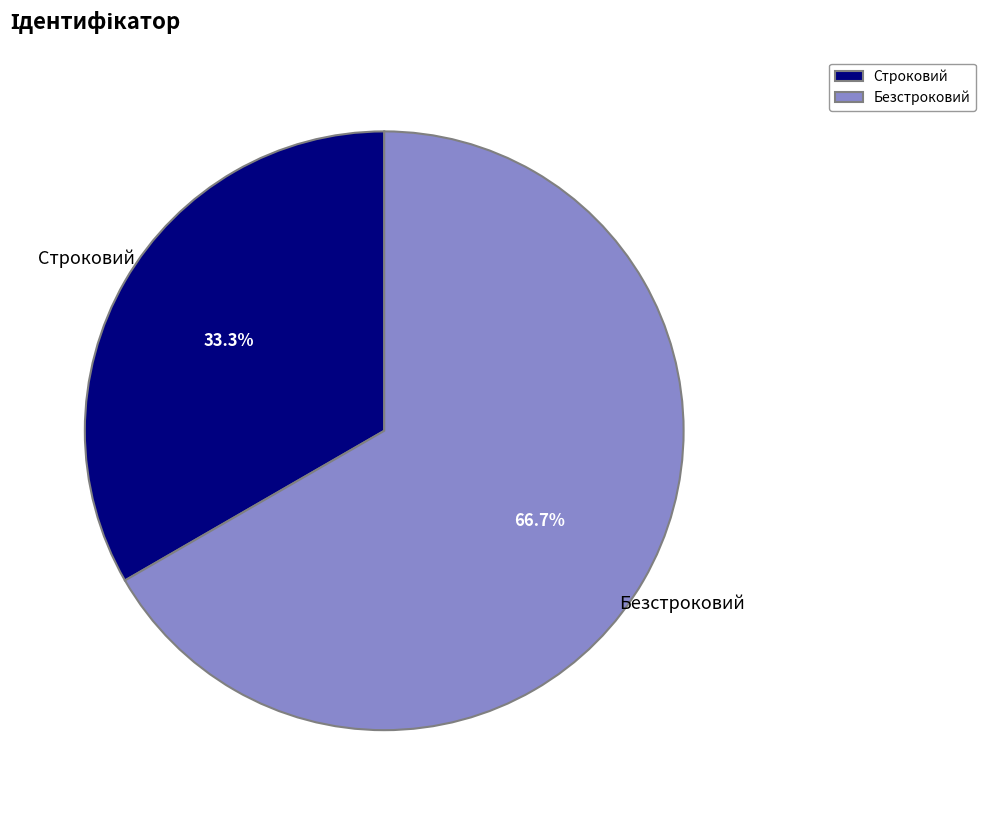

Combined, what portion of the pie is Строковий and Безстроковий?

100.0%